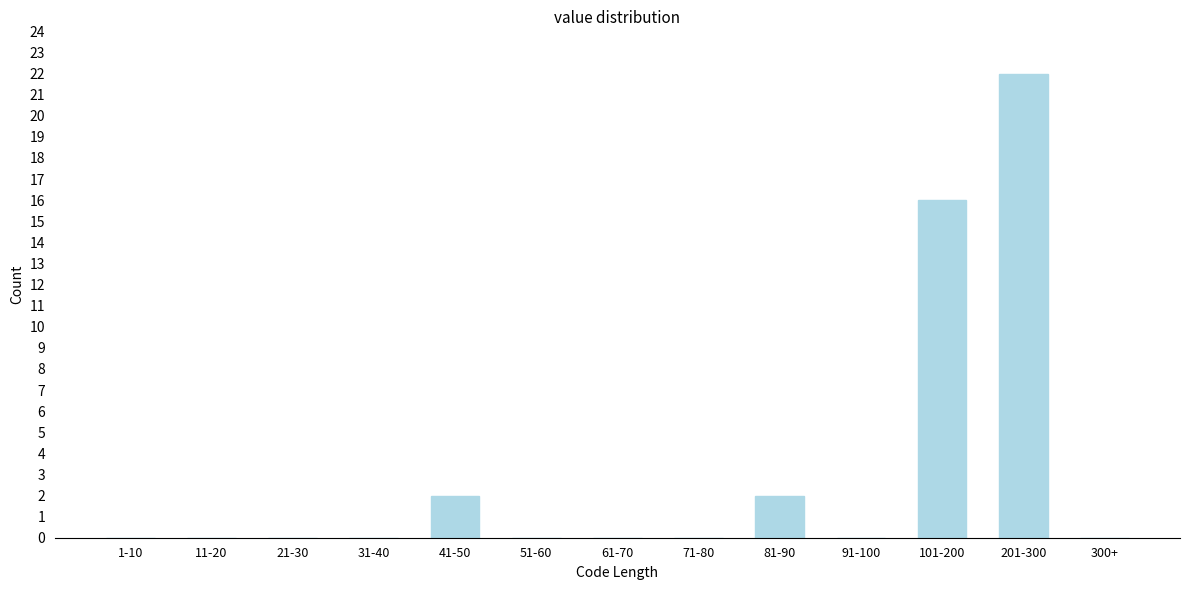

Reading left to right, transcribe all the data shown in this chart.

1-10=0	11-20=0	21-30=0	31-40=0	41-50=2	51-60=0	61-70=0	71-80=0	81-90=2	91-100=0	101-200=16	201-300=22	300+=0